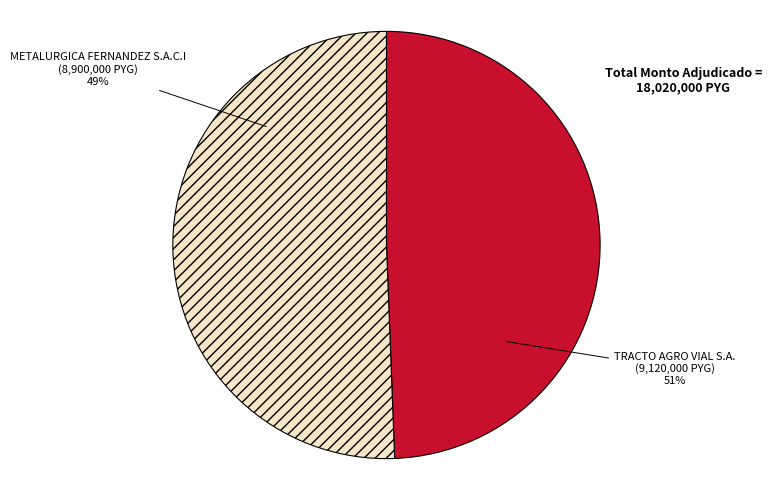

How many segments does this pie chart have?

2